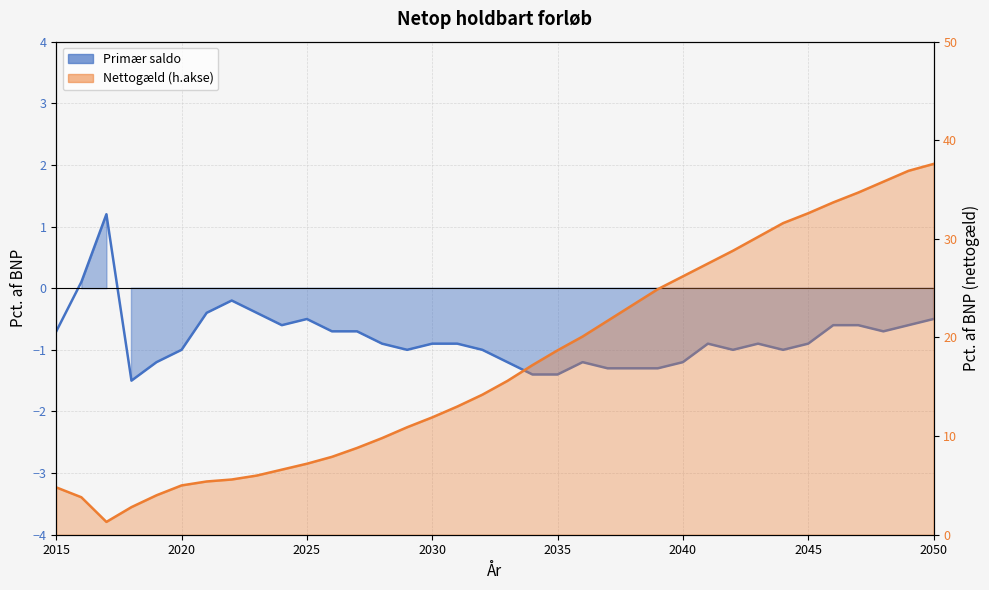

True or false: Primær saldo and Nettogæld intersect in this chart.

False